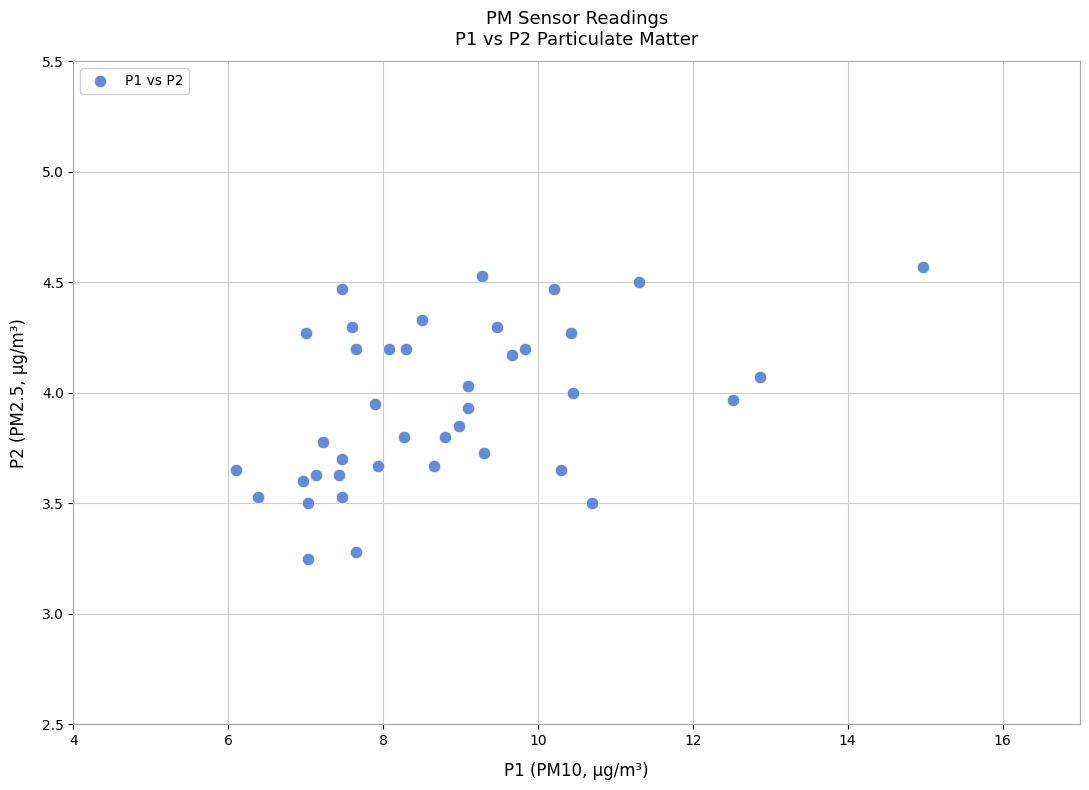

What is the range of X values (max minus min)?

8.9